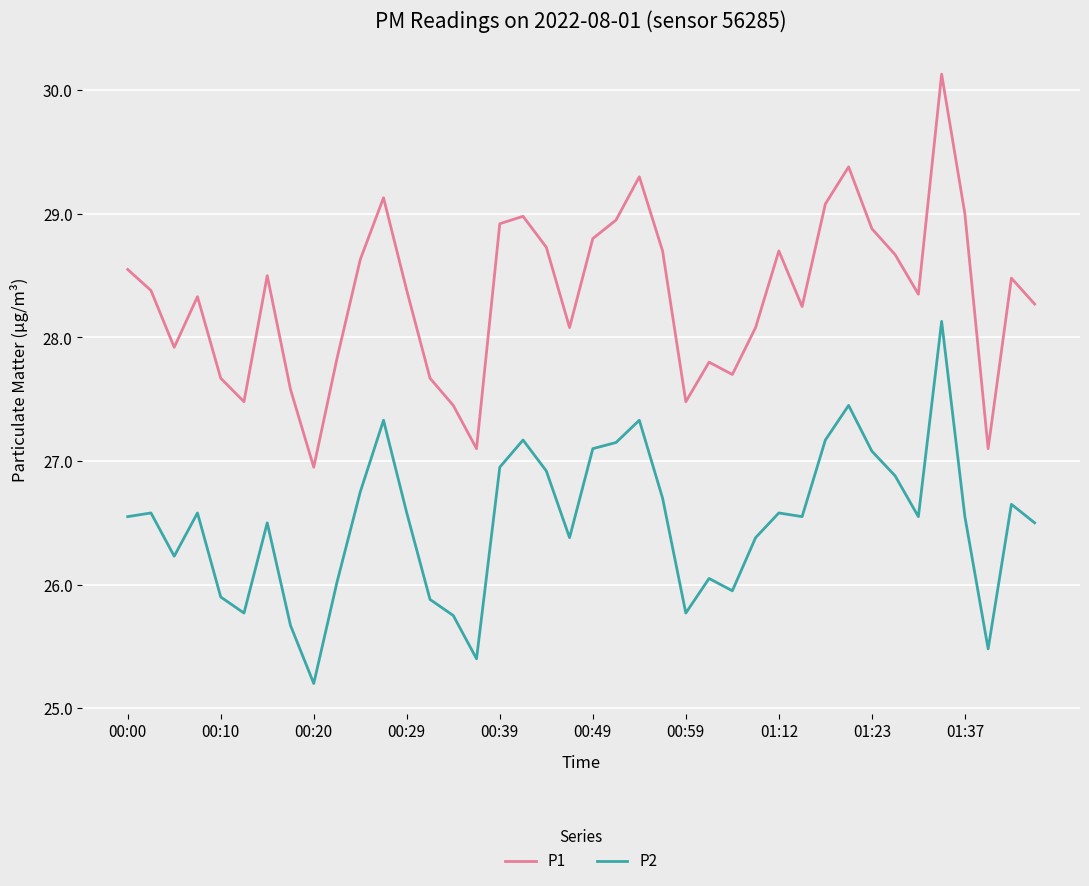

Which series has the widest spread of values?

P1